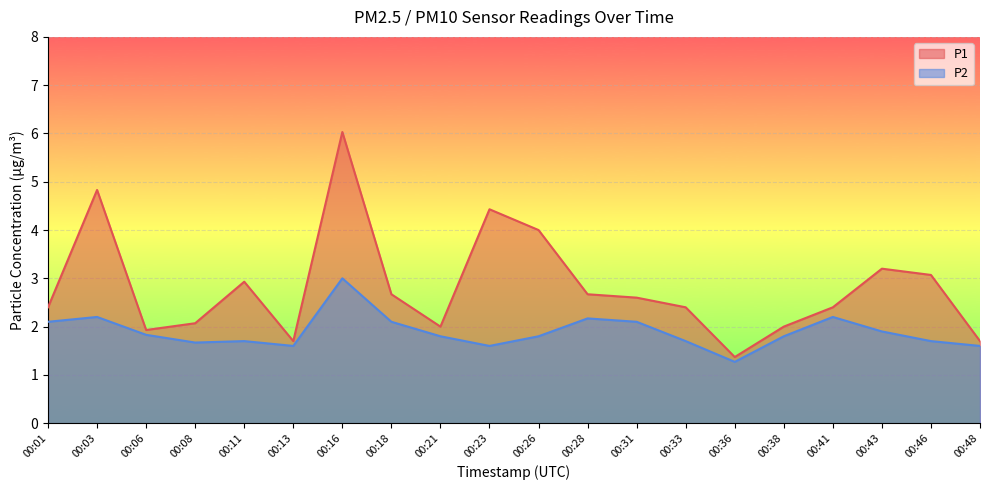

True or false: P1 and P2 intersect in this chart.

False